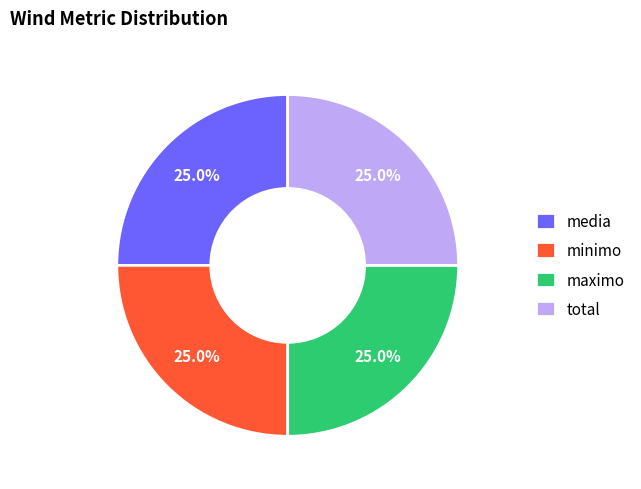

Does media represent more than half of the total?

No